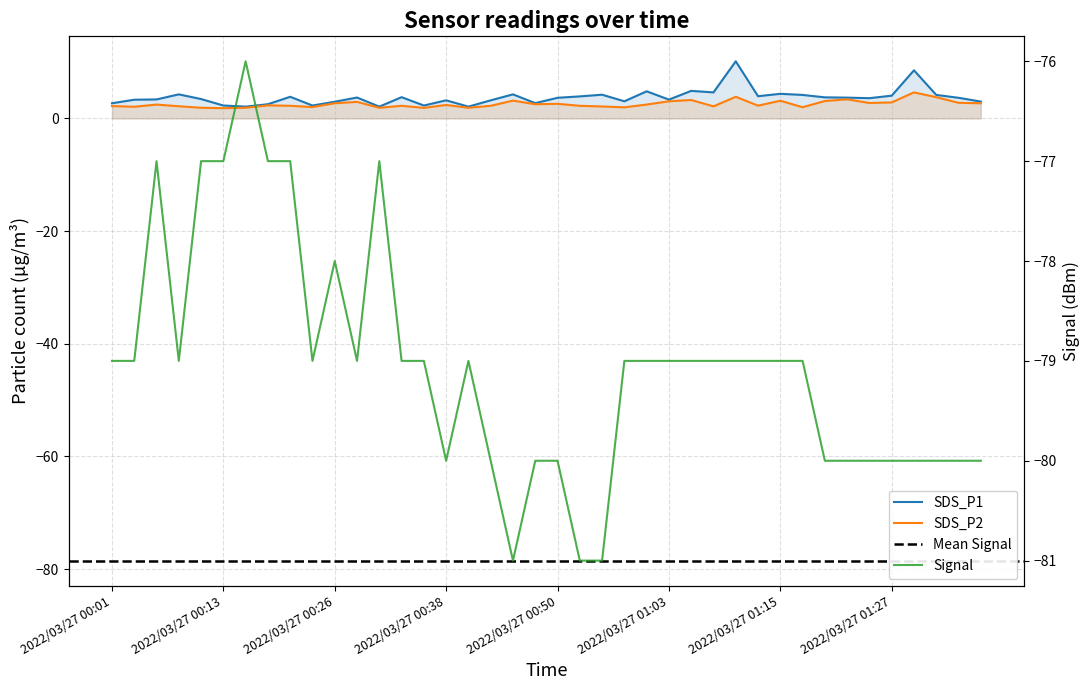

True or false: SDS_P2 and SDS_P1 intersect in this chart.

False